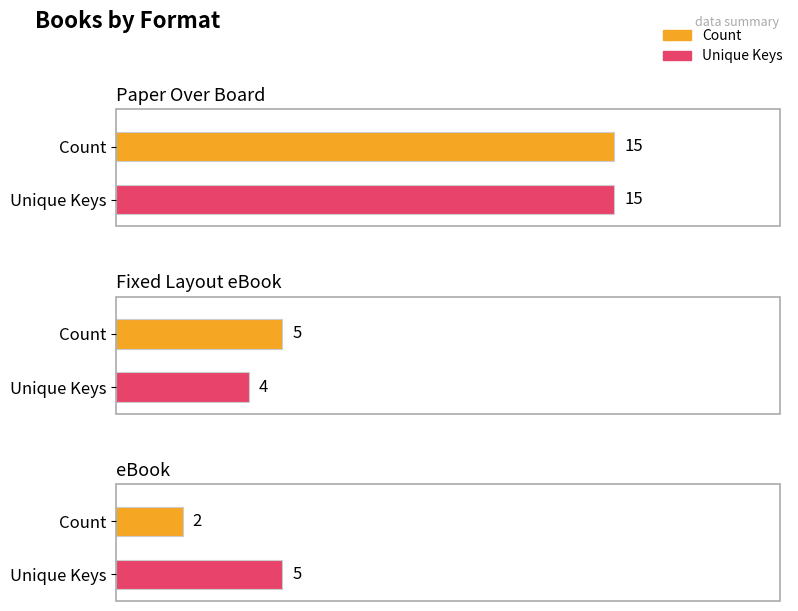

What is the maximum value for Count?

15